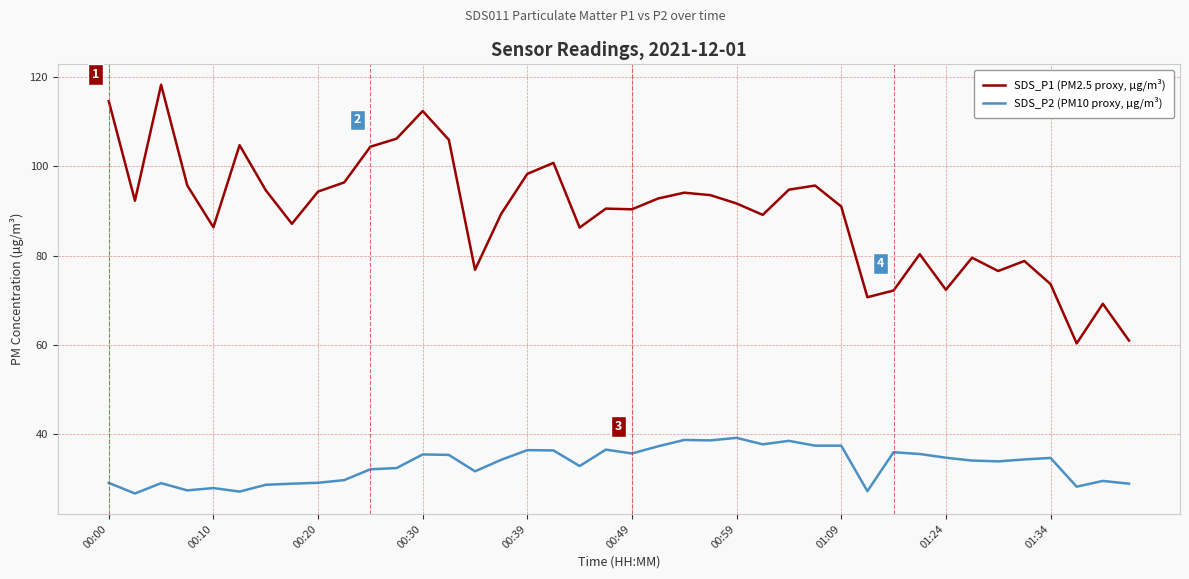

List the series in order of their peak value, lowest first.

SDS_P2 (PM10 proxy, µg/m³), SDS_P1 (PM2.5 proxy, µg/m³)